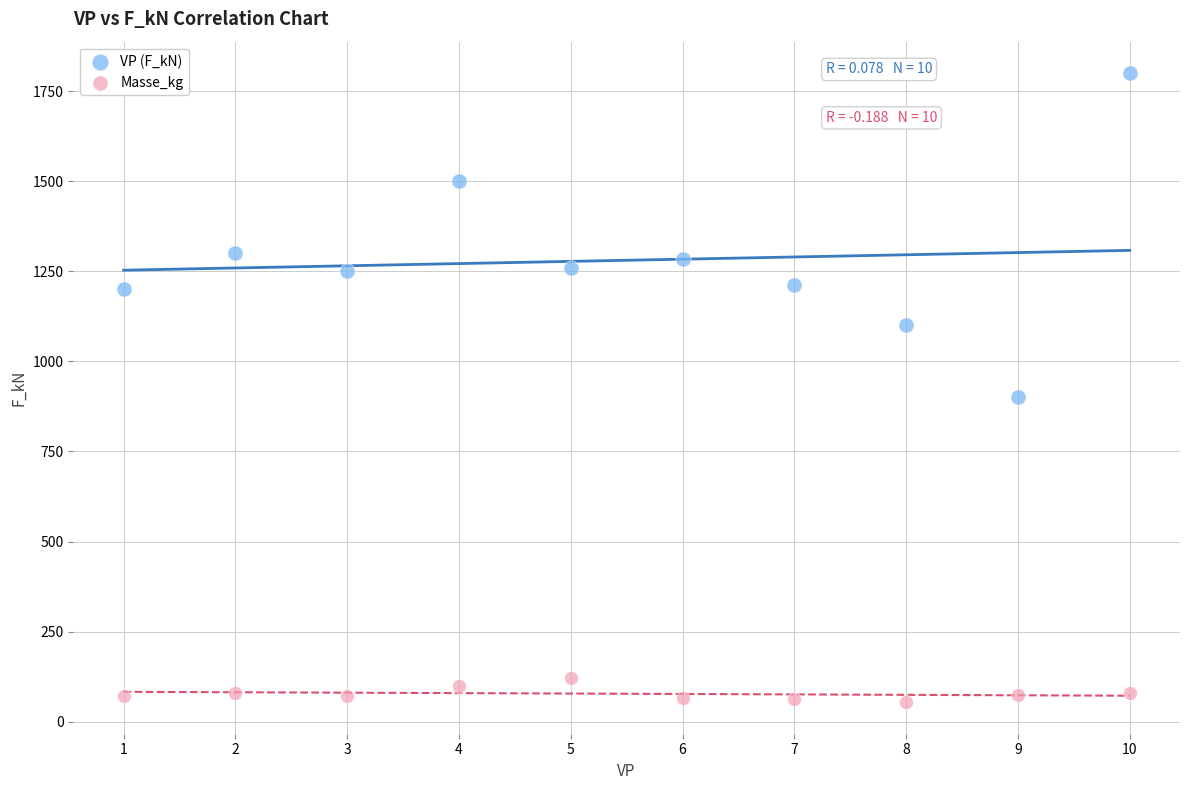

Across all series, what Y value is closest to 927?

900